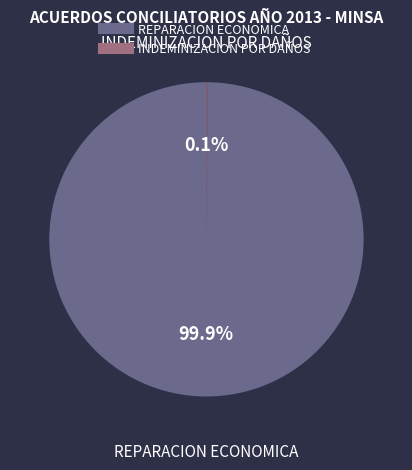

Does any single category account for the majority?

Yes